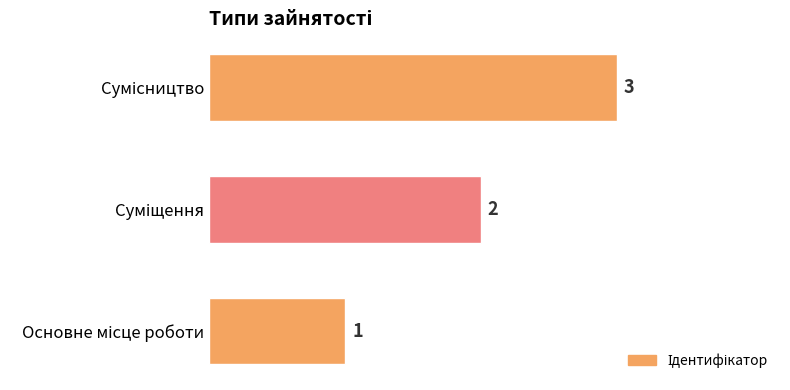

Count the values in the range 1 to 3.

3